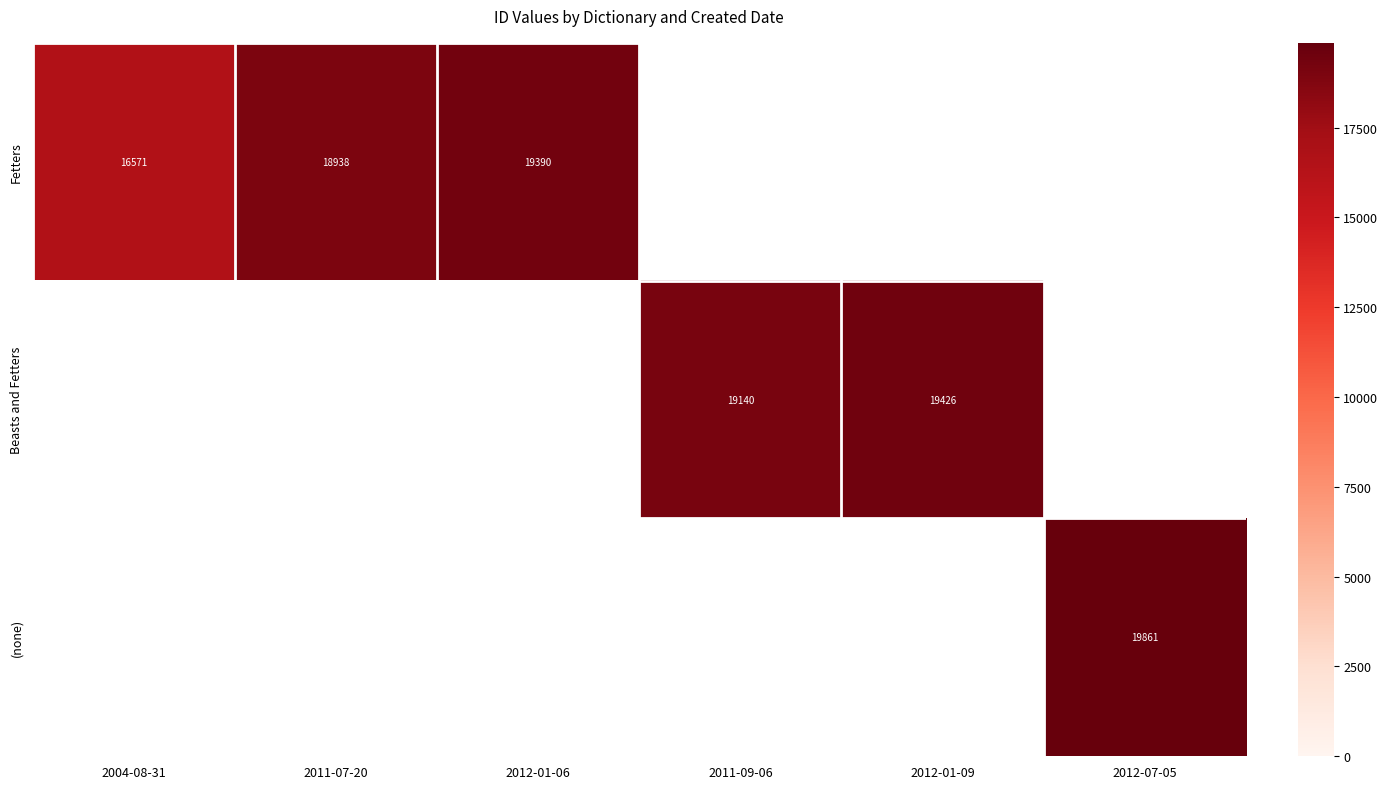

How many series are shown in this chart?

3